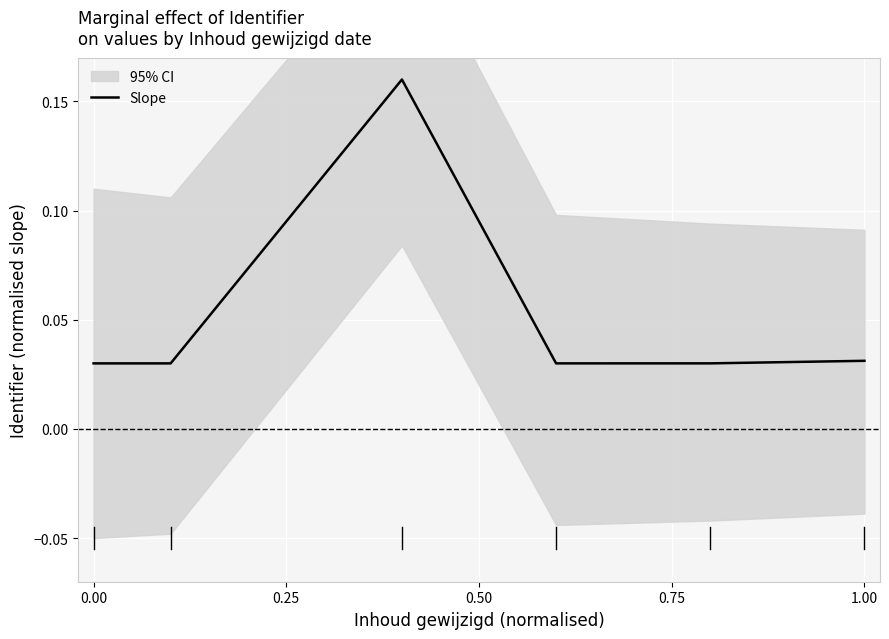

How many lines are shown in the chart?

1